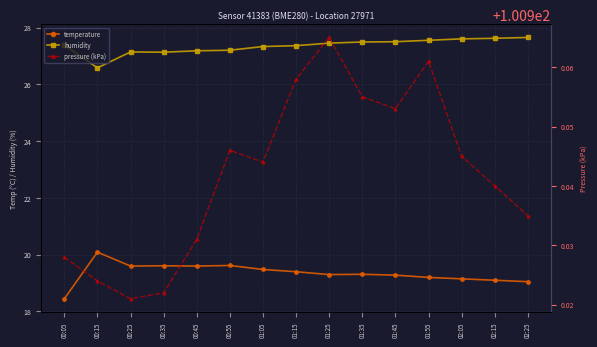

How many categories are shown in the chart?

15